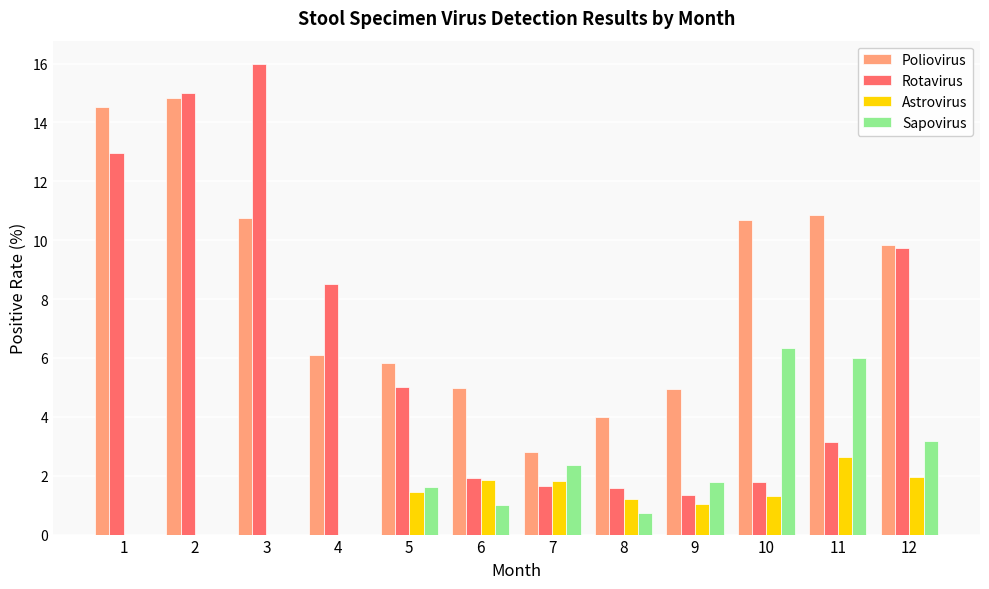

The value of Astrovirus at 9 is 1.8. True or false?

False